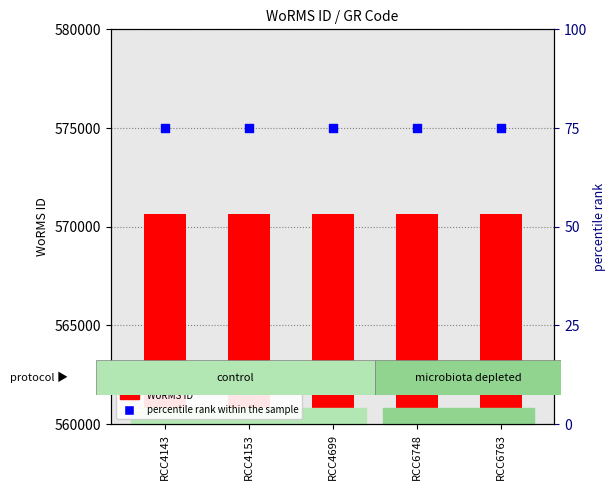

Which series contains the lowest Y value?

percentile rank within the sample